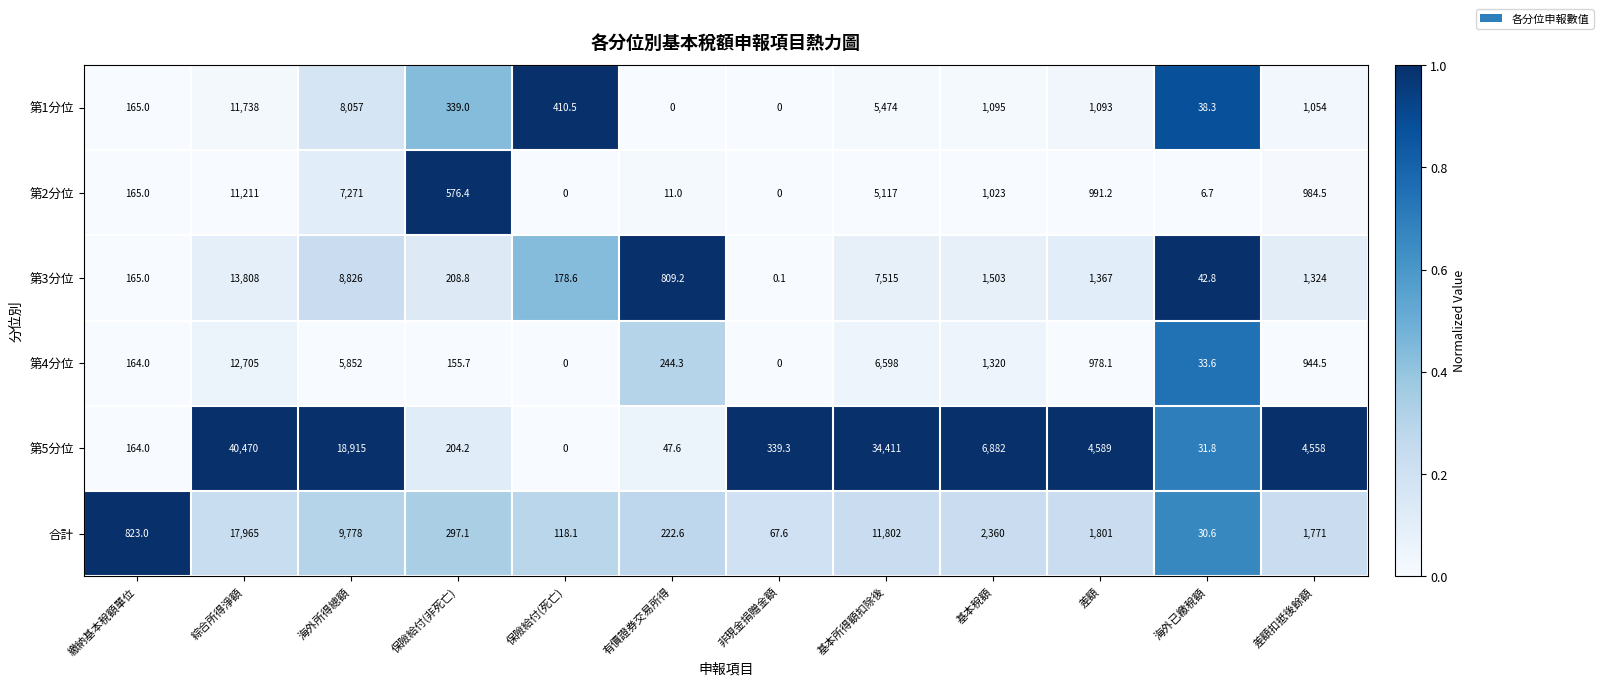

What is the average value of the 第5分位 series?

9217.7